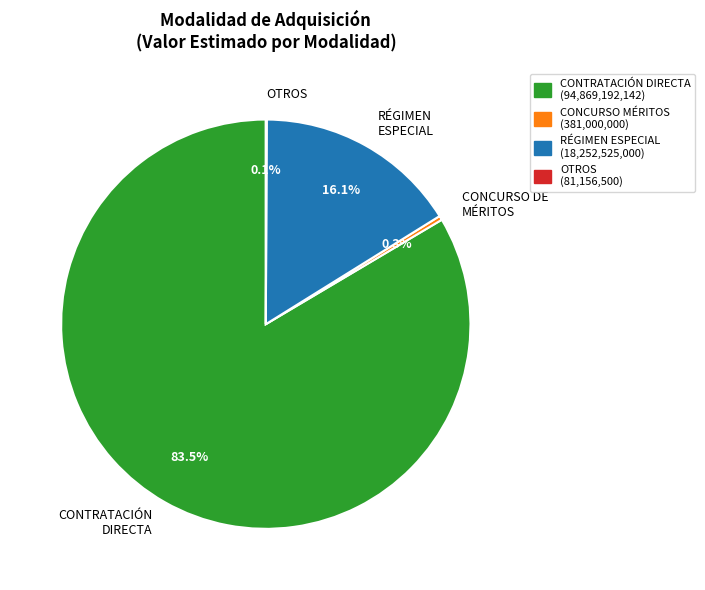

Is there any slice that represents more than half of the pie?

Yes